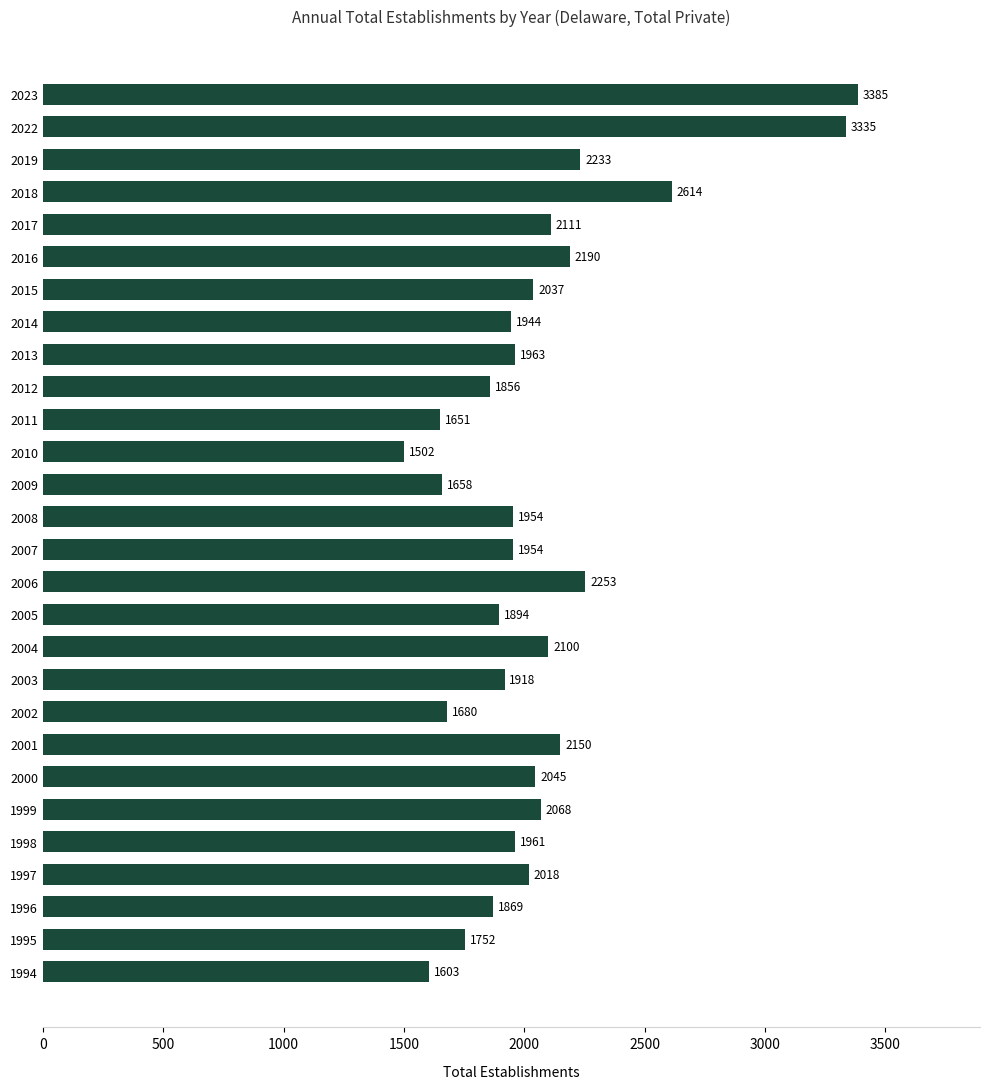

Where is the data nearest to the value 2443?

2018